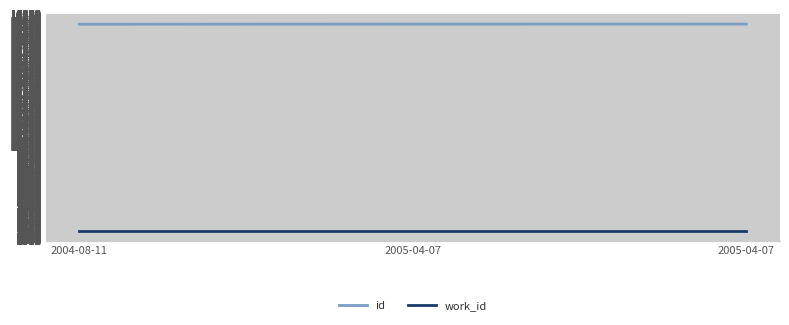

What is the average value of the work_id series?

5976